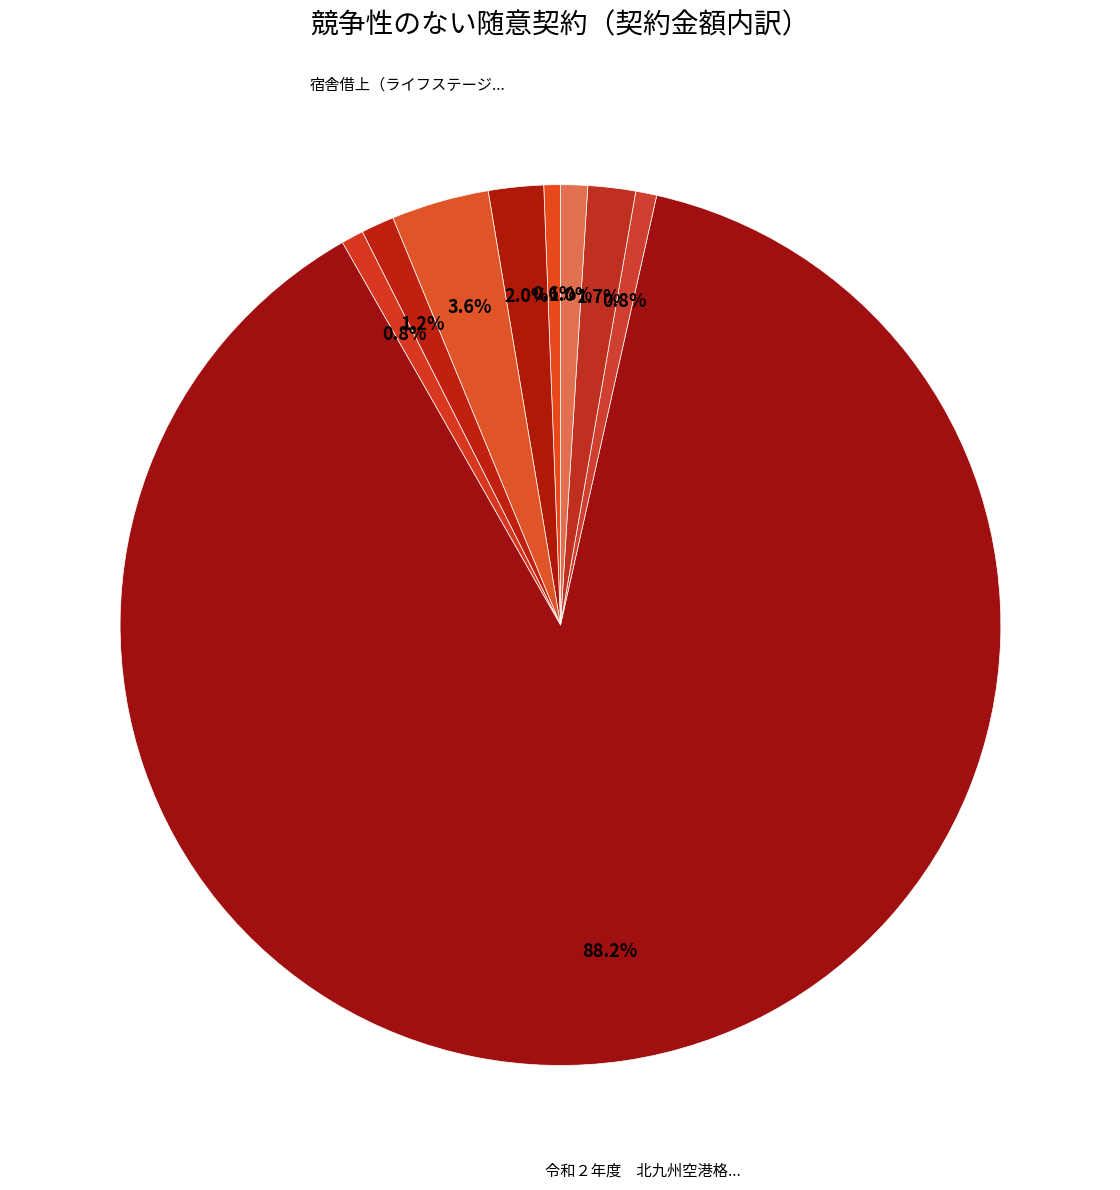

Rank the categories by value from lowest to highest.

宿舎借上（大村ビル）, ラバトリーサービス作業, 厳原地方合同庁舎敷地借上料, 主機関（MAND２８４２LE４１７型）防錆工事等（えぞかぜ）, 宿舎借上（メゾンドラメールＣ２０１ほか２件）, 高濃度ＰＣＢ廃棄物処分, 宿舎借上（ピュアコート中間９号ほか４件）, 宿舎借上（ライフステージ勝田ほか８件）, 令和２年度　北九州空港格納庫賃貸借